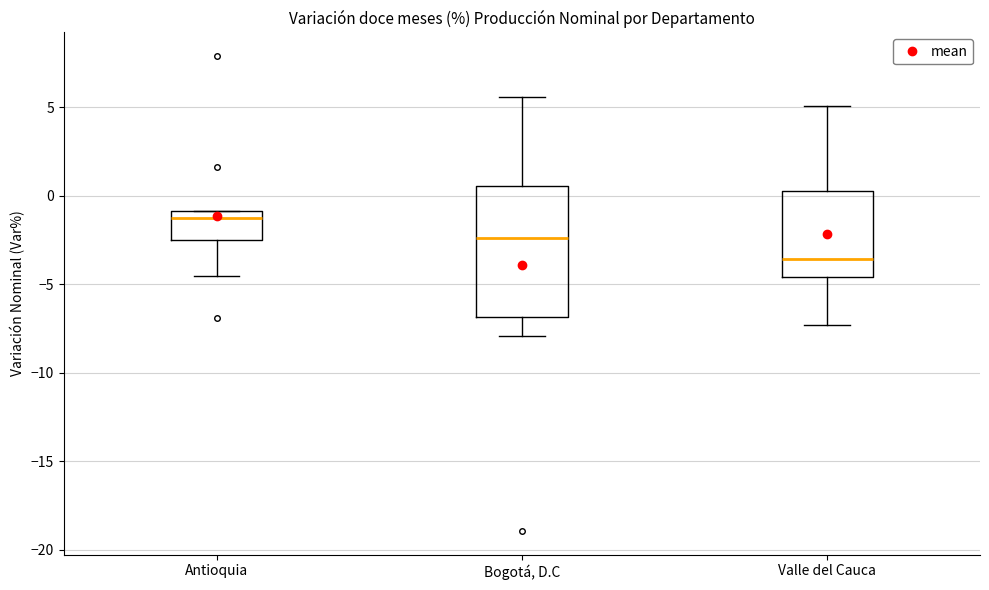

Where is the lower edge of the box for Valle del Cauca on the y-axis? The values are not printed on the chart, so give them approximately, as read against the axis.

-4.5